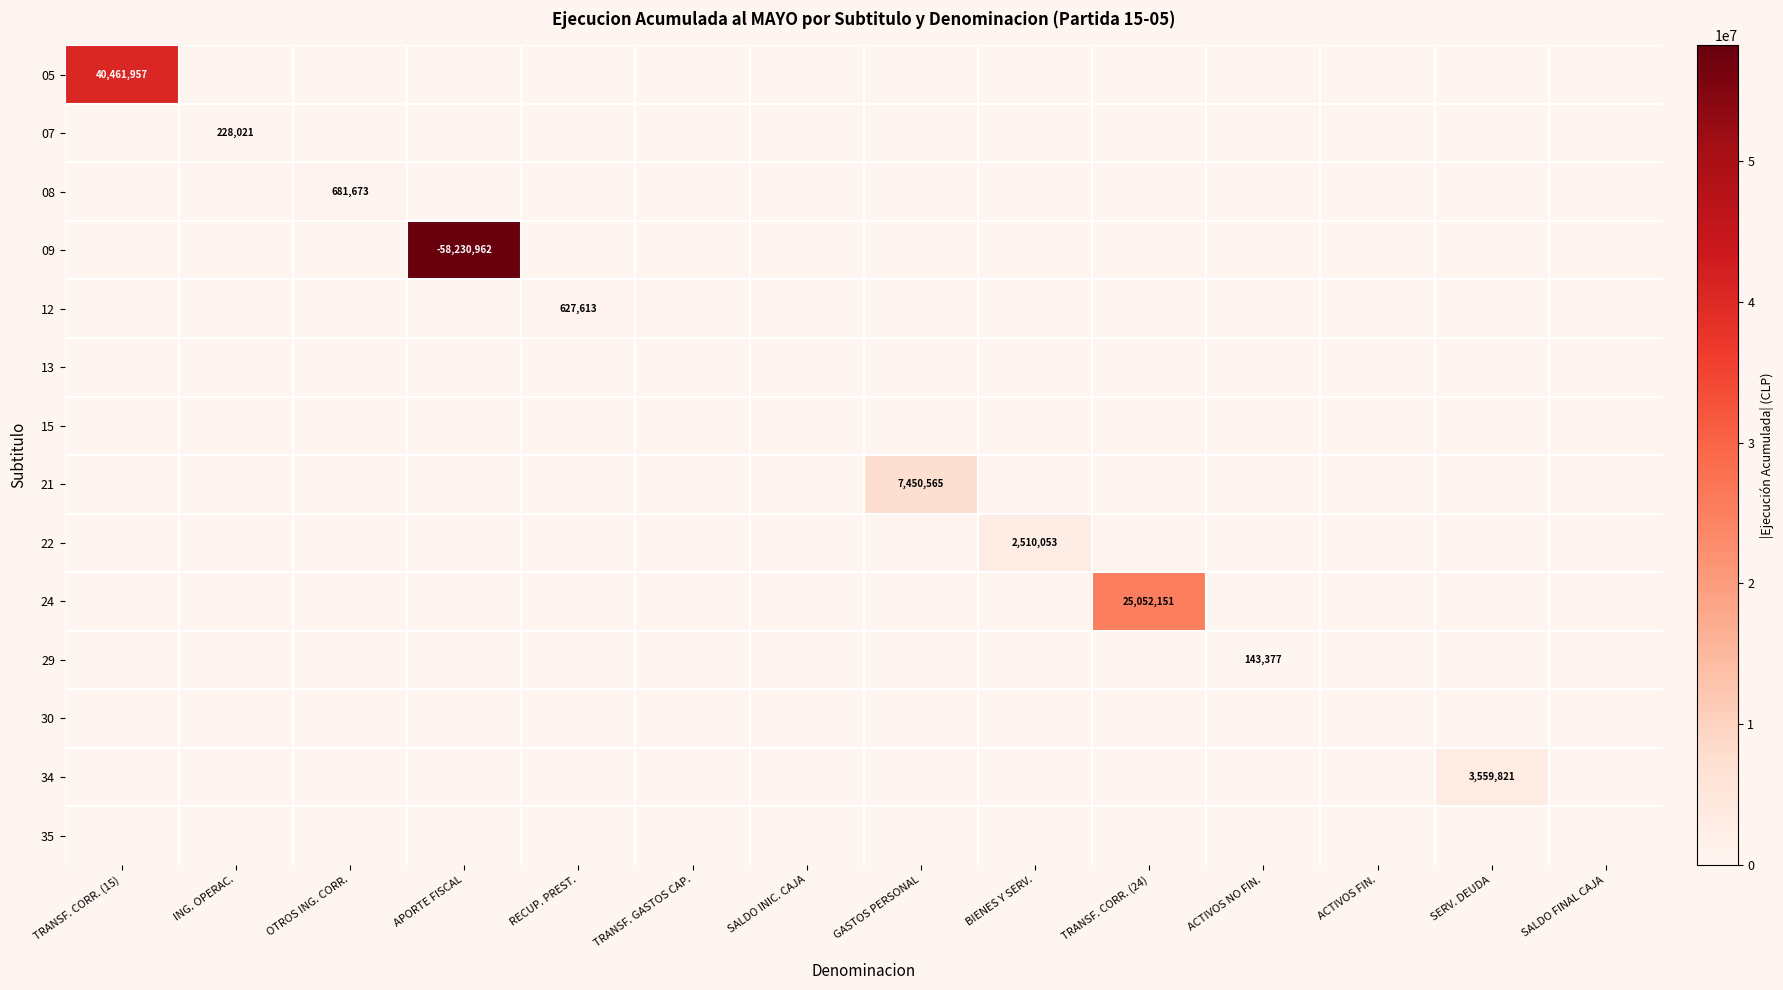

List the series in order of their peak value, highest first.

09, 05, 24, 21, 34, 22, 08, 12, 07, 29, 13, 15, 30, 35